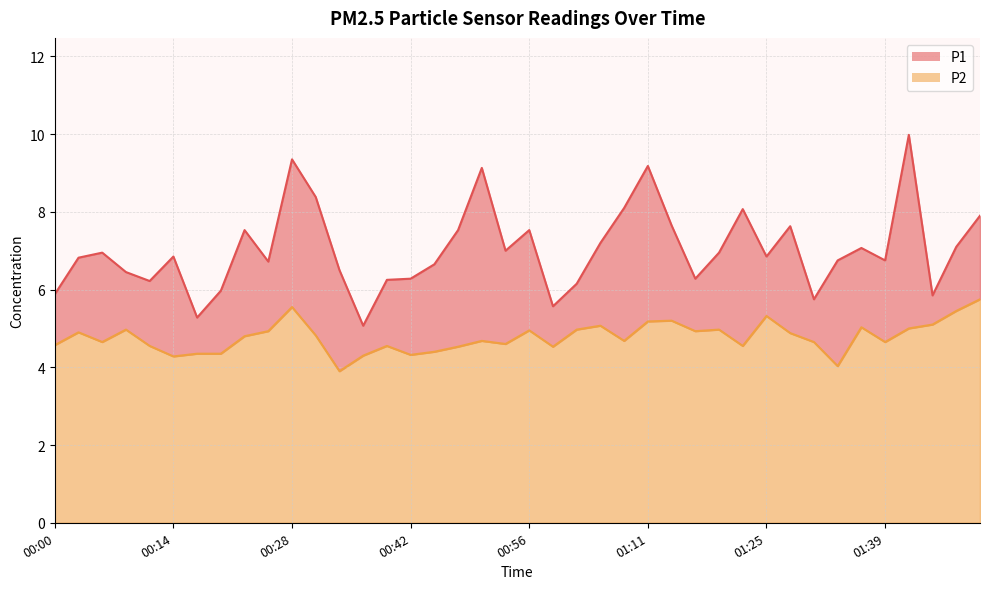

At which category is the sum across all series the highest?

01:41